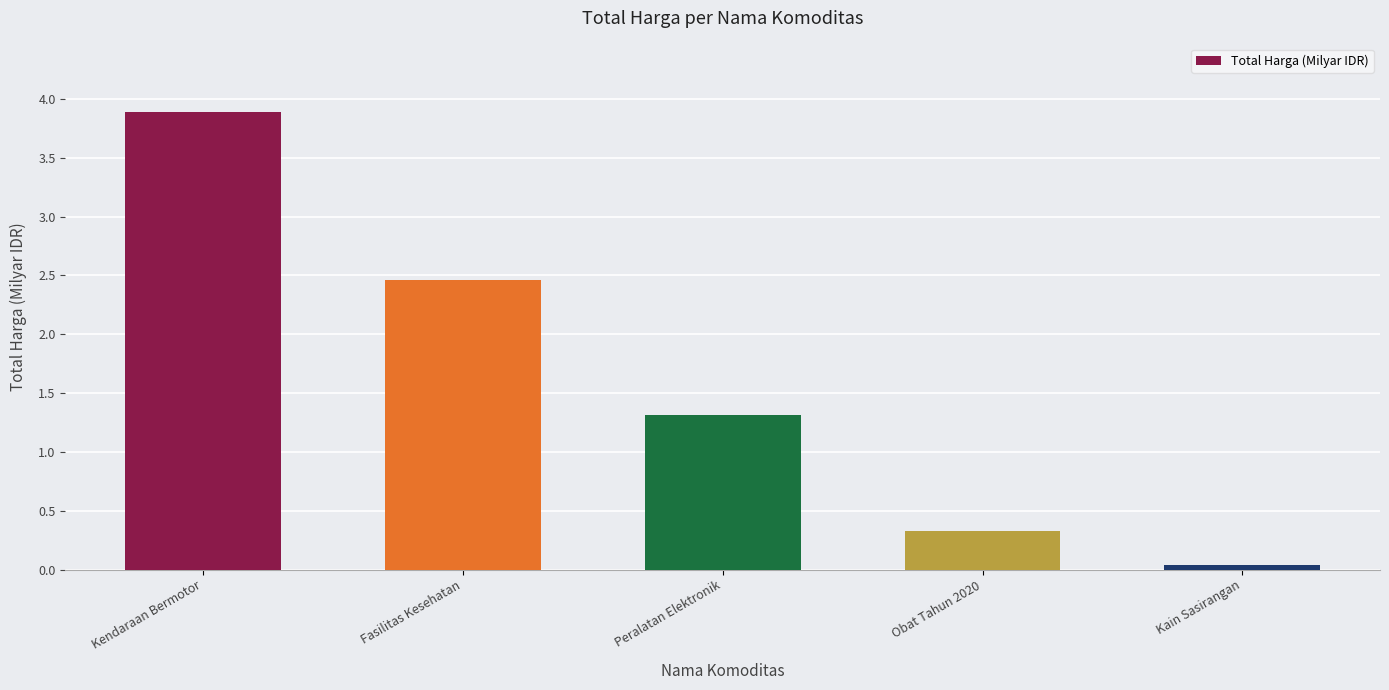

At which label is the value closest to 1?

Peralatan Elektronik